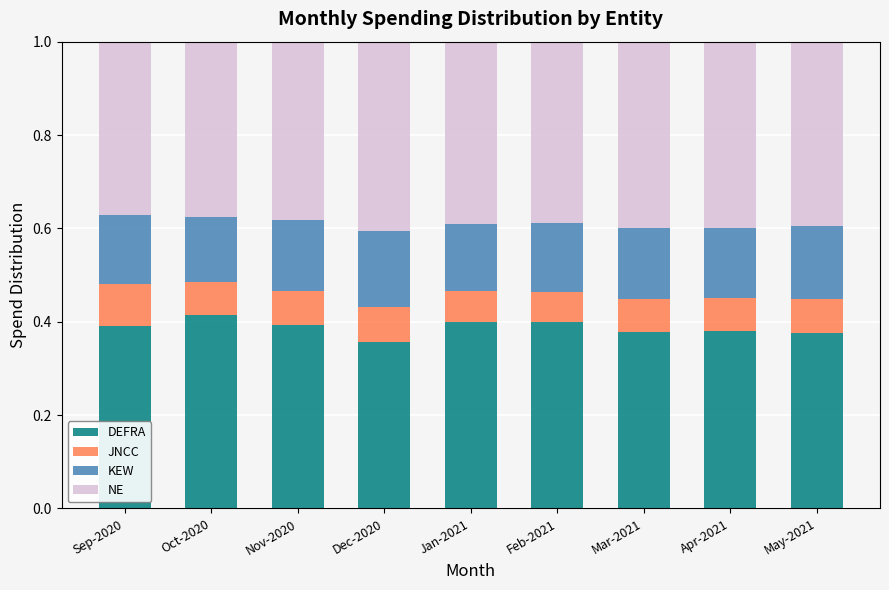

Is it true that DEFRA equals 0.4 at Feb-2021?

True